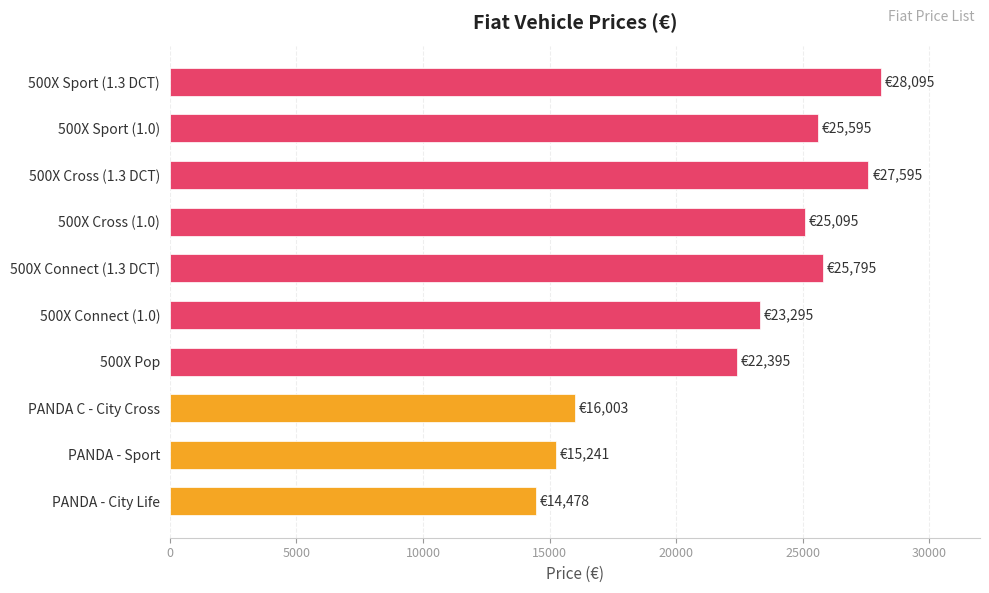

Is it true that the value at 500X Cross (1.3 DCT) is 9663.1?

False